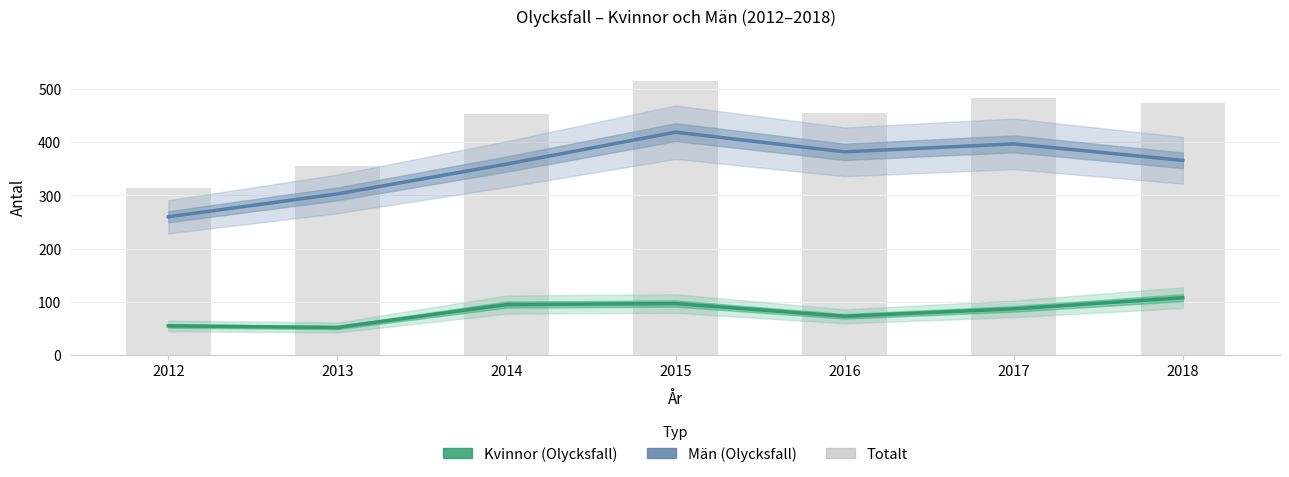

What are all the series names shown in the legend?

Män (Olycksfall), Kvinnor (Olycksfall), Totalt